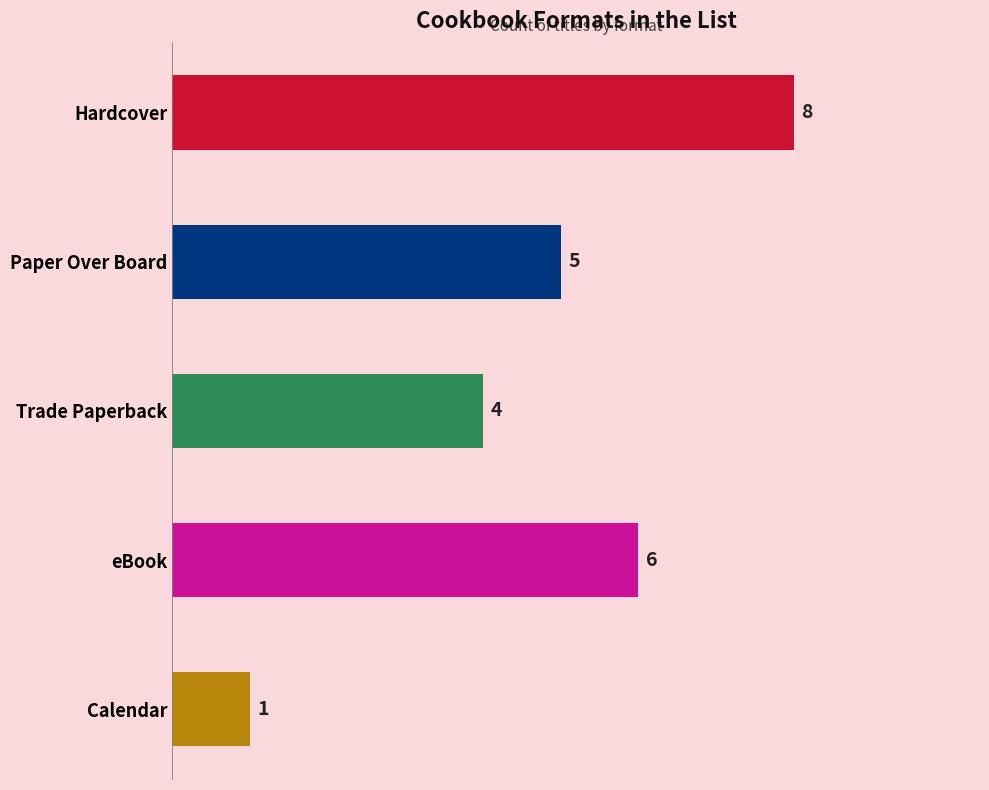

Rank the categories by value from lowest to highest.

Calendar, Trade Paperback, Paper Over Board, eBook, Hardcover